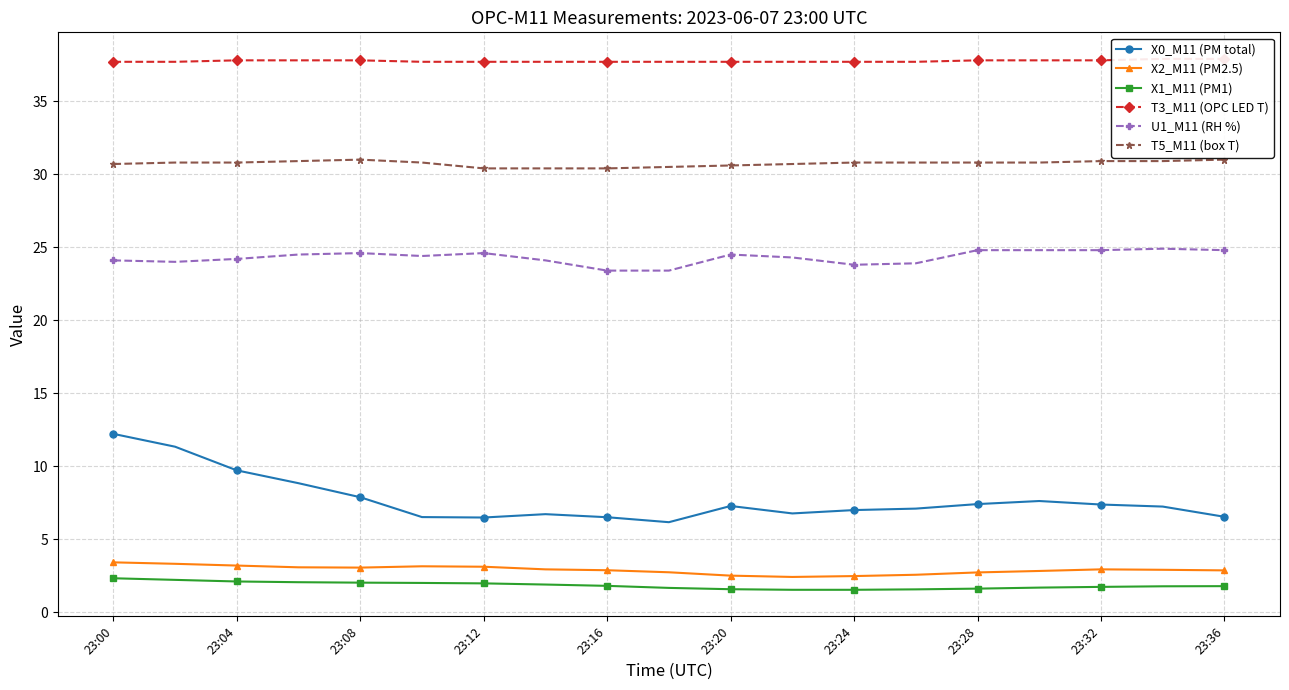

True or false: T5_M11 (box T) and X0_M11 (PM total) intersect in this chart.

False